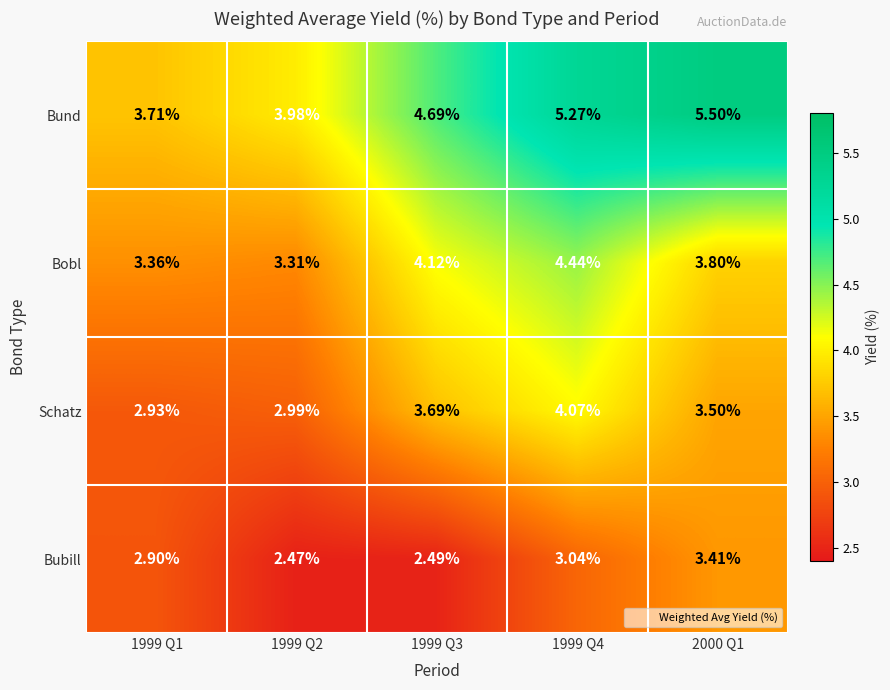

Which series has the largest range (max minus min)?

Bund